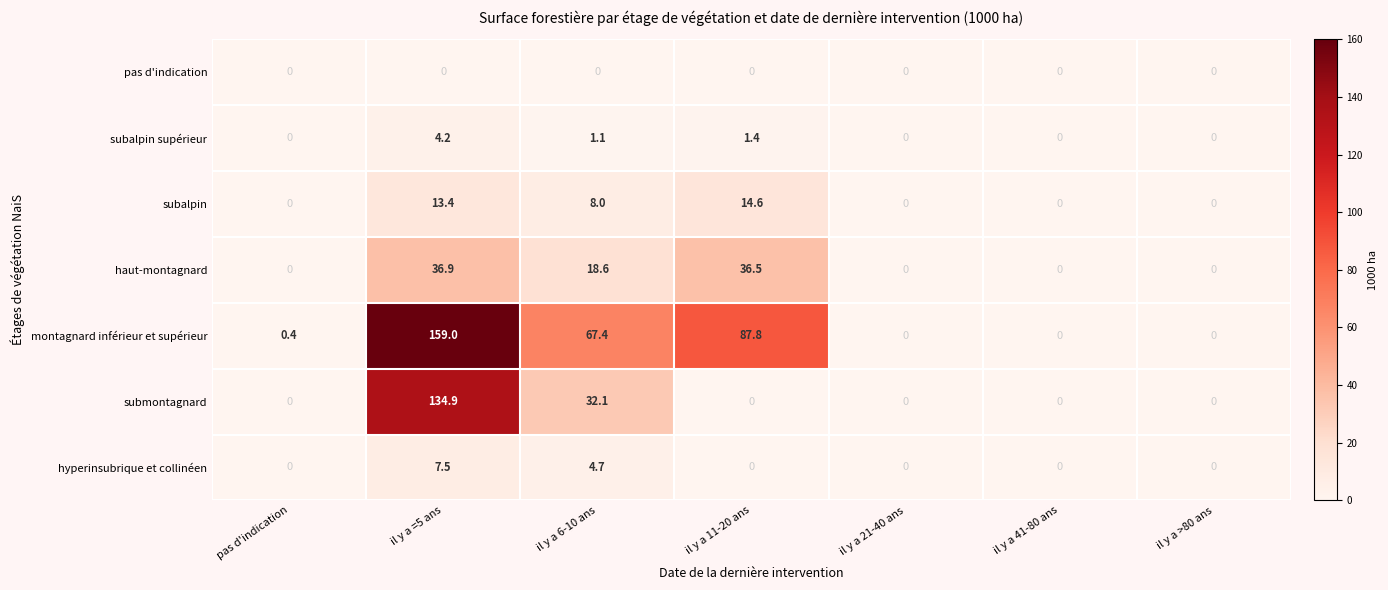

How many values in haut-montagnard are above zero?

3